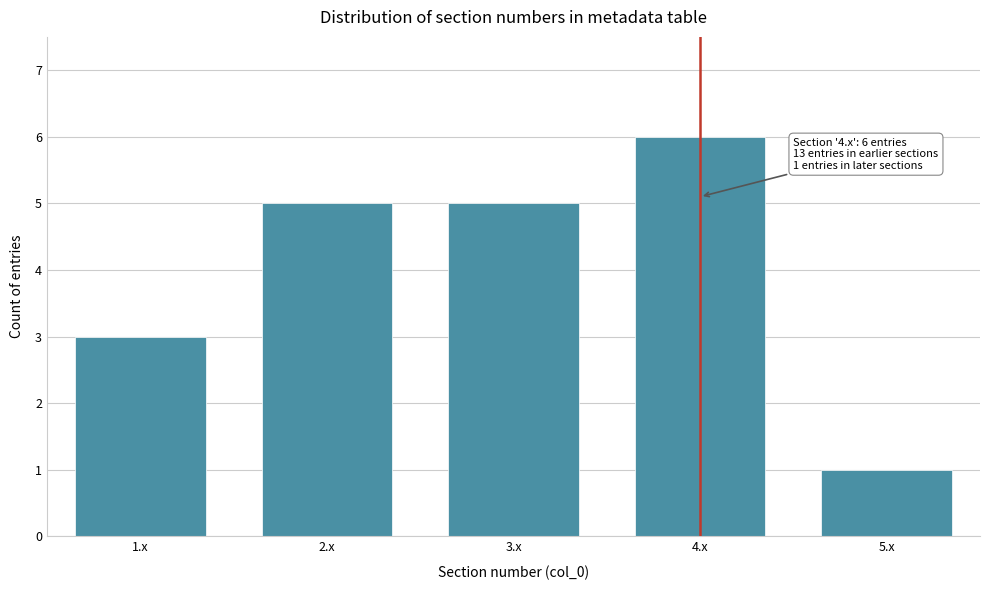

Reading left to right, extract all data points from this chart.

1.x=3	2.x=5	3.x=5	4.x=6	5.x=1